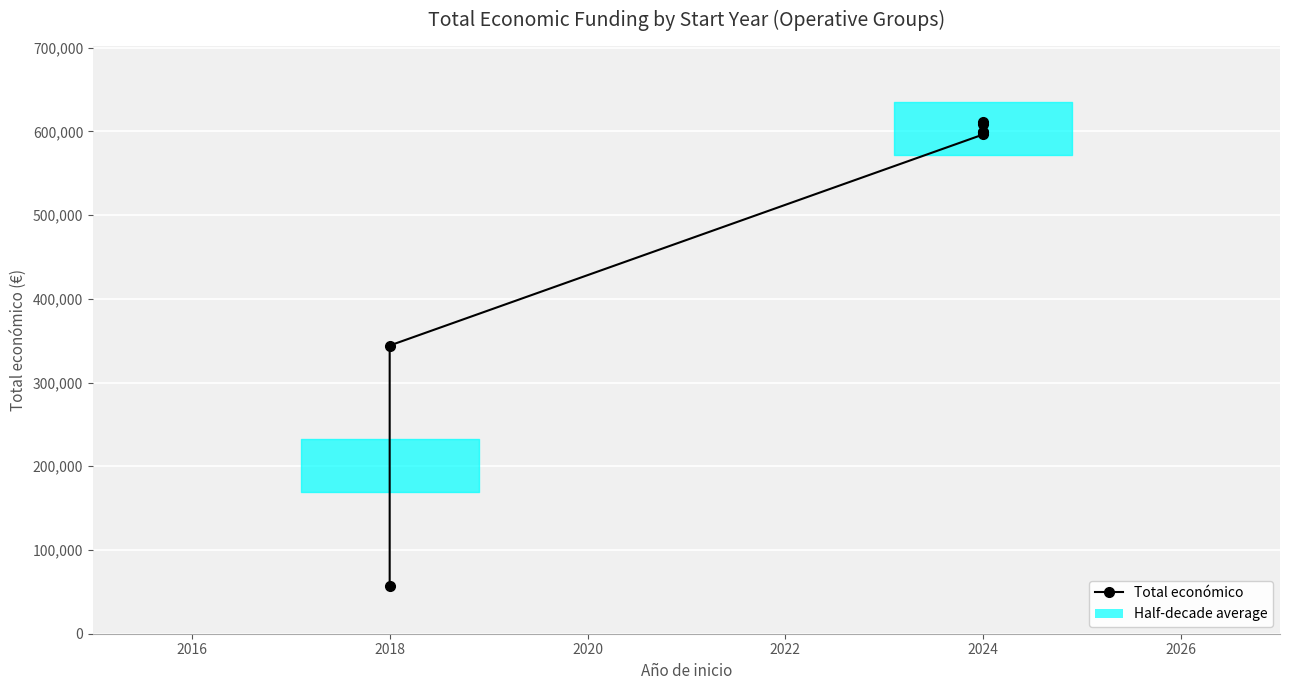

What is the greatest value displayed?

610889